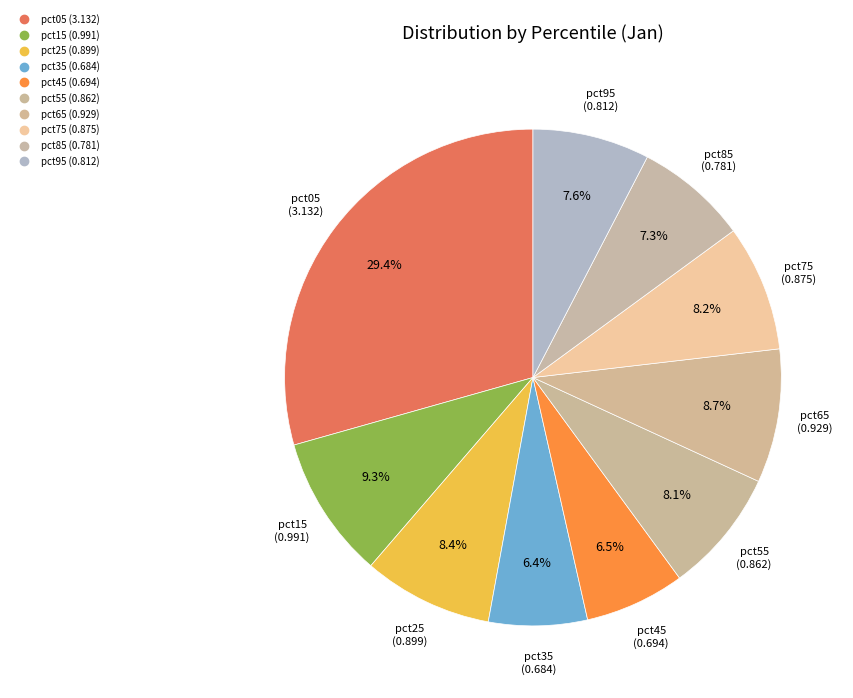

Count the number of slices in the pie.

10